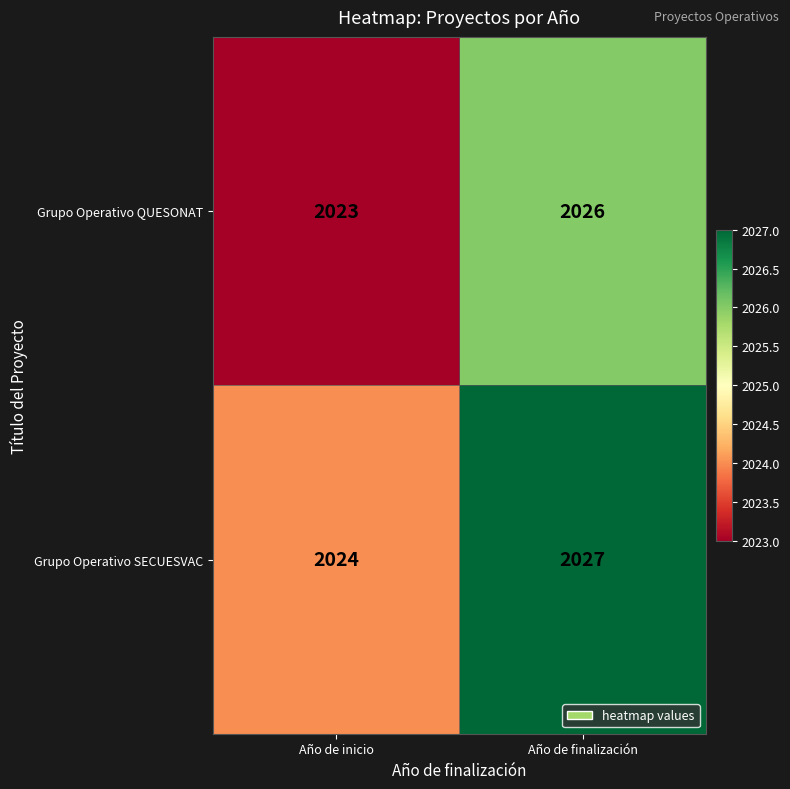

Rank the series by their maximum value, from highest to lowest.

Grupo Operativo SECUESVAC, Grupo Operativo QUESONAT